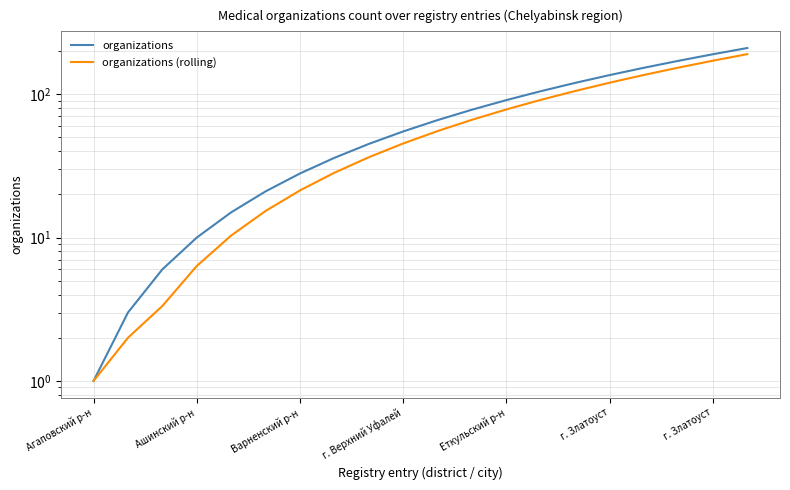

What is the approximate value of organizations at 14?

120.0